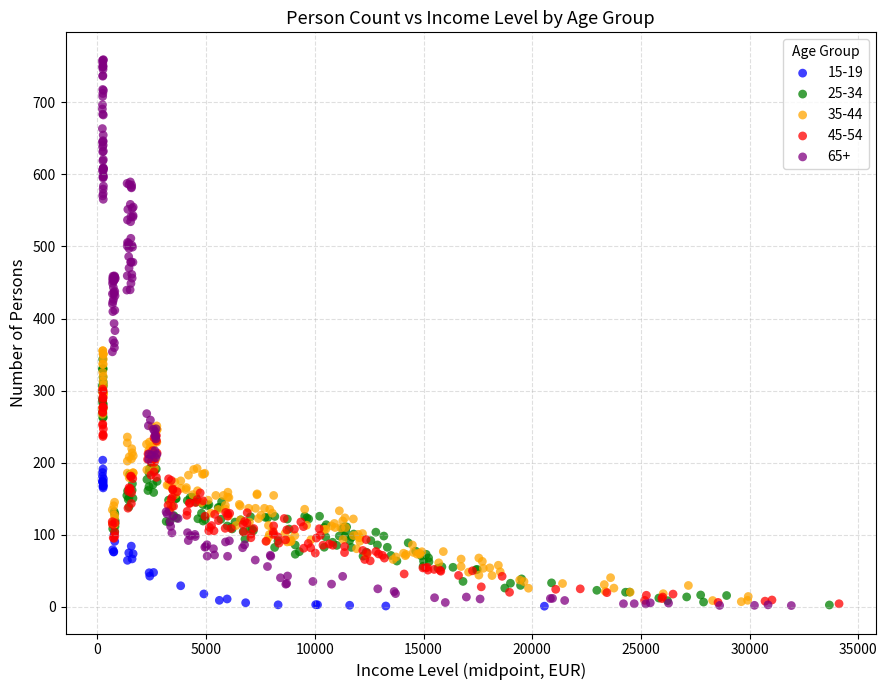

Which series has the widest spread of Y values?

65+